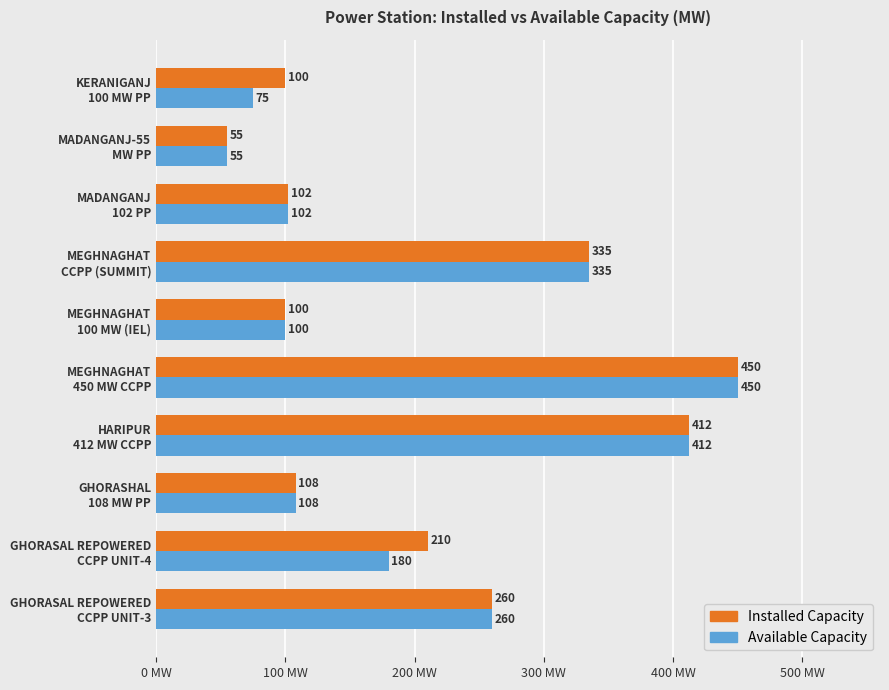

Rank the series by their average value, from highest to lowest.

Installed Capacity, Available Capacity